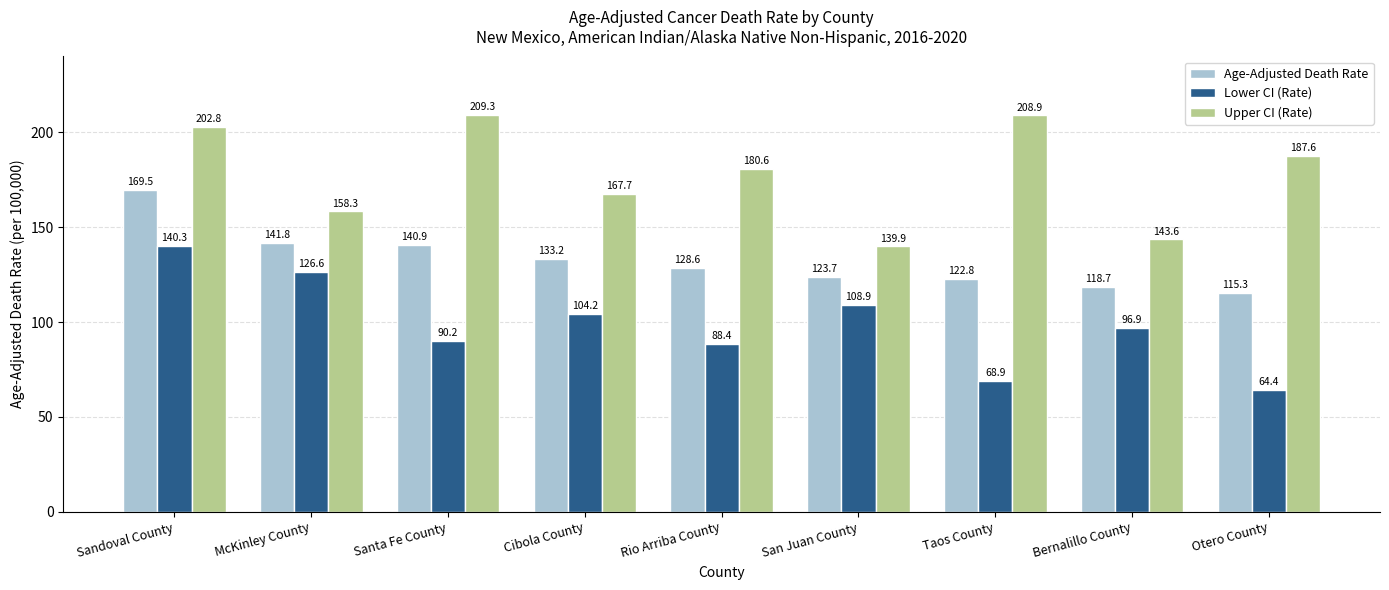

Which series has the widest spread of values?

Lower CI (Rate)